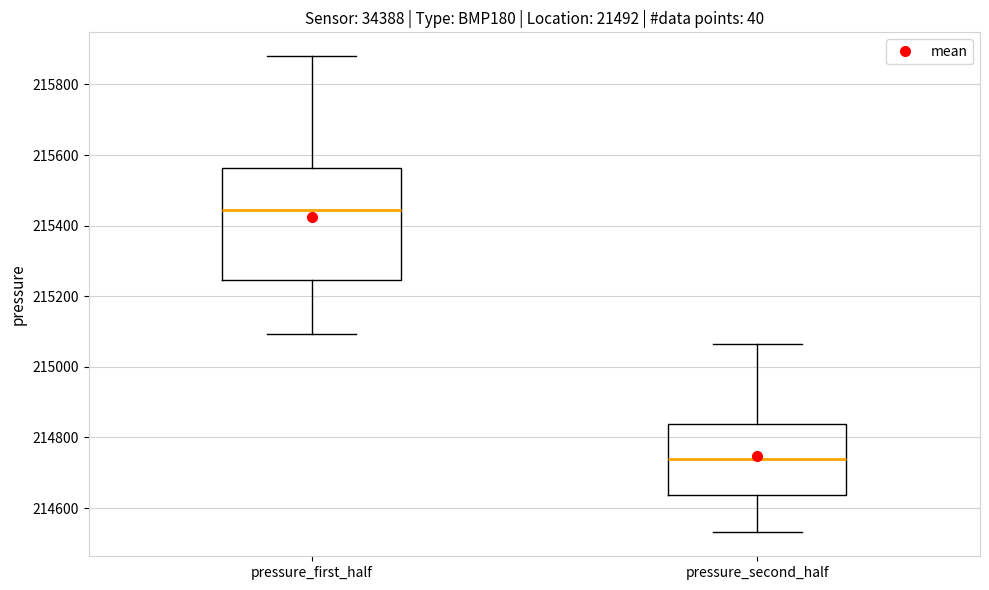

Which box is the tallest, from its lower edge to its upper edge?

pressure_first_half